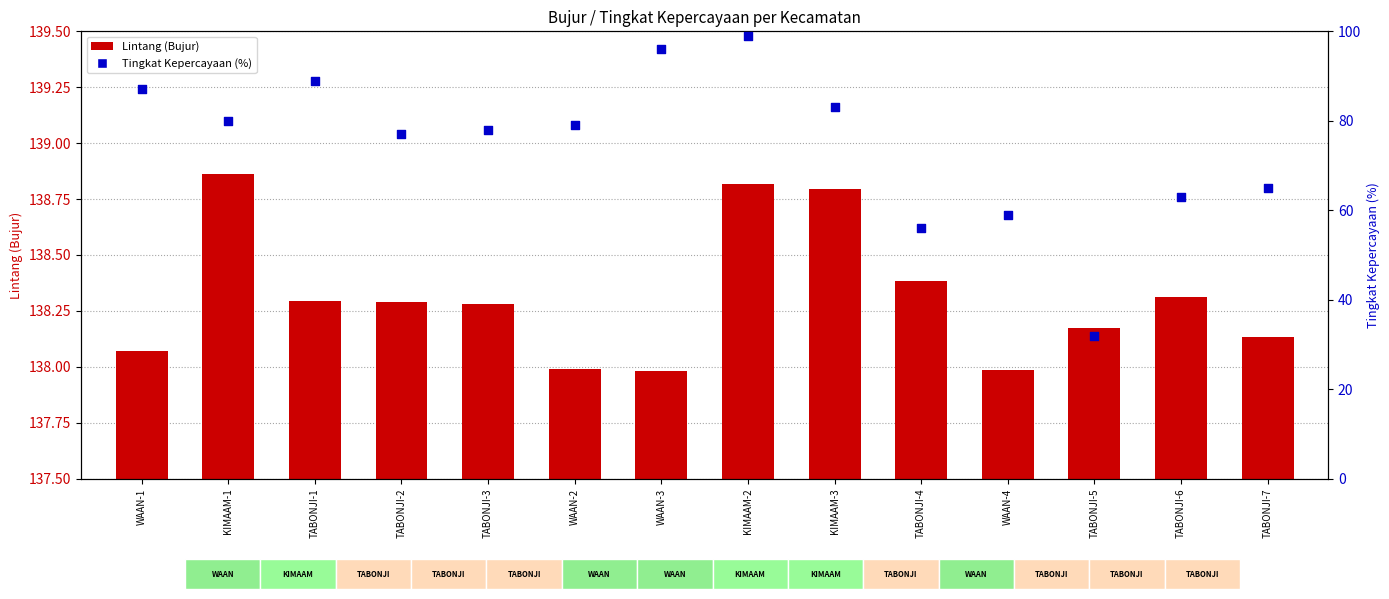

At how many categories does at least one series exceed 69?

14